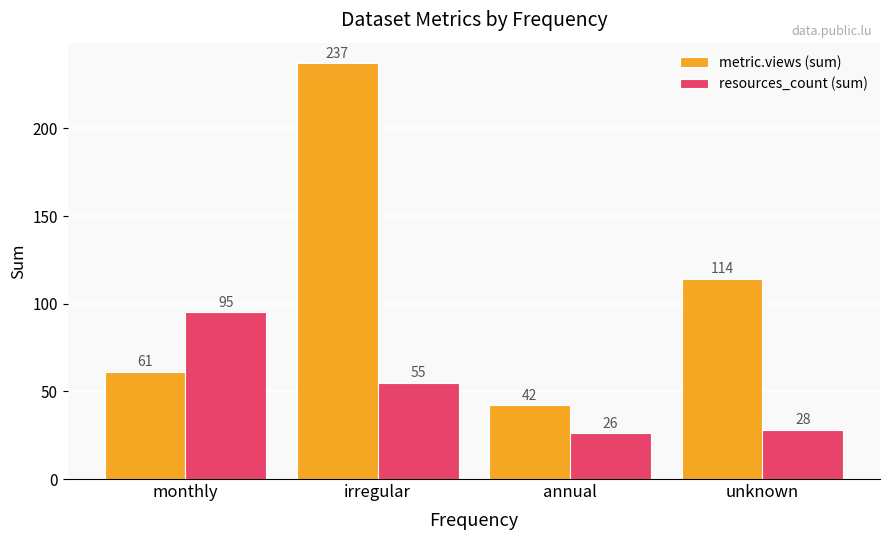

How many bars are there in total?

8